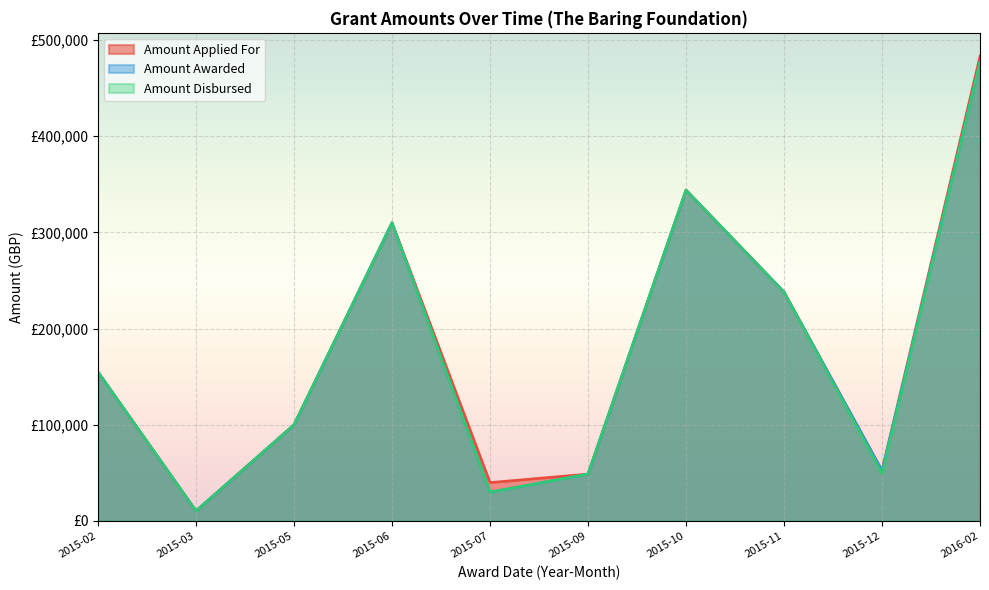

Where is the first local minimum for Amount Disbursed?

2015-03